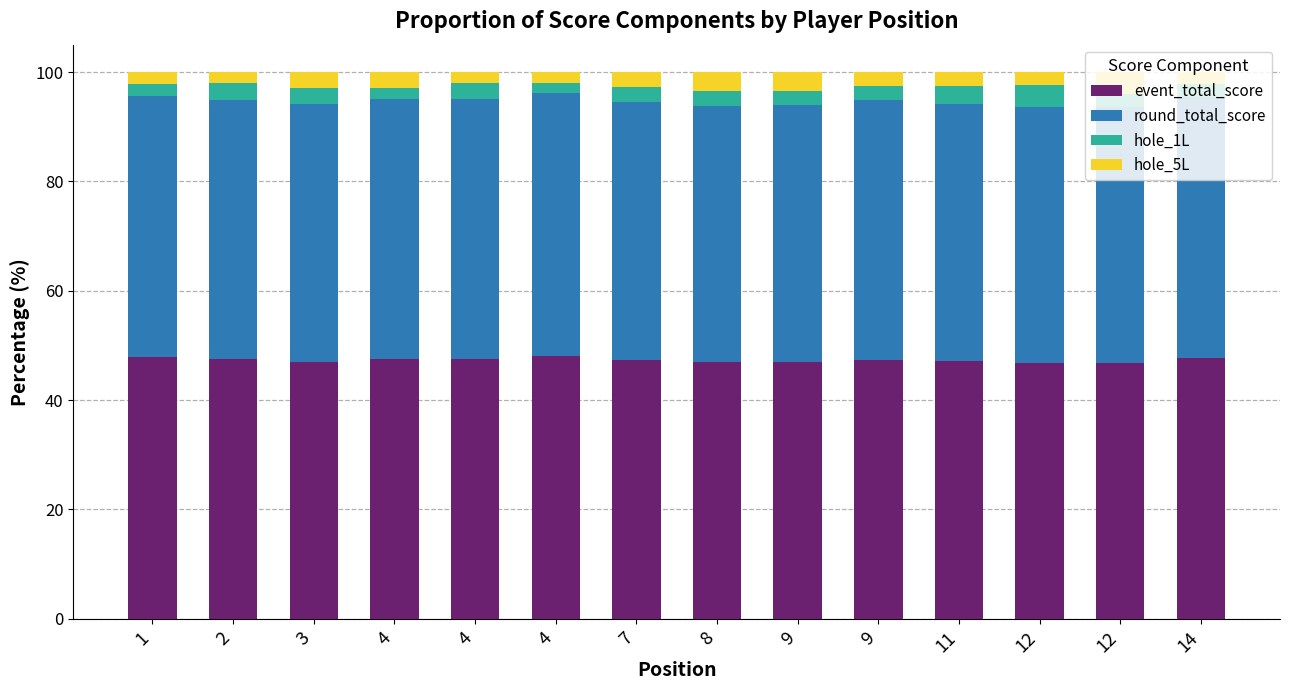

Rank the series by their maximum value, from lowest to highest.

hole_1L, hole_5L, event_total_score, round_total_score